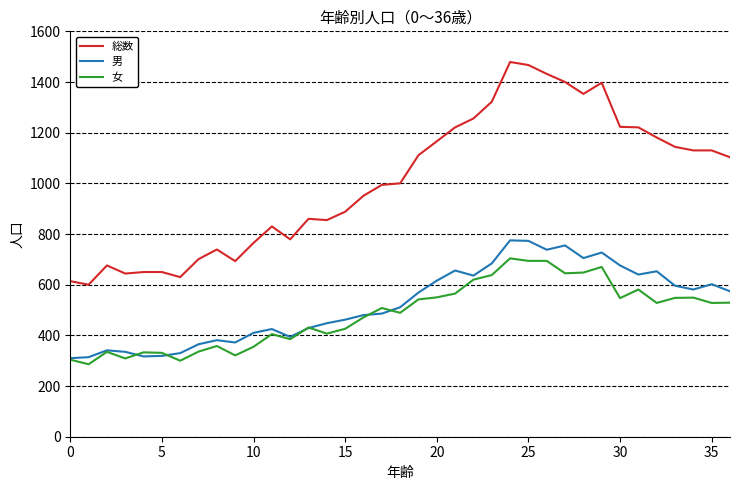

Rank the series by their maximum value, from lowest to highest.

女, 男, 総数